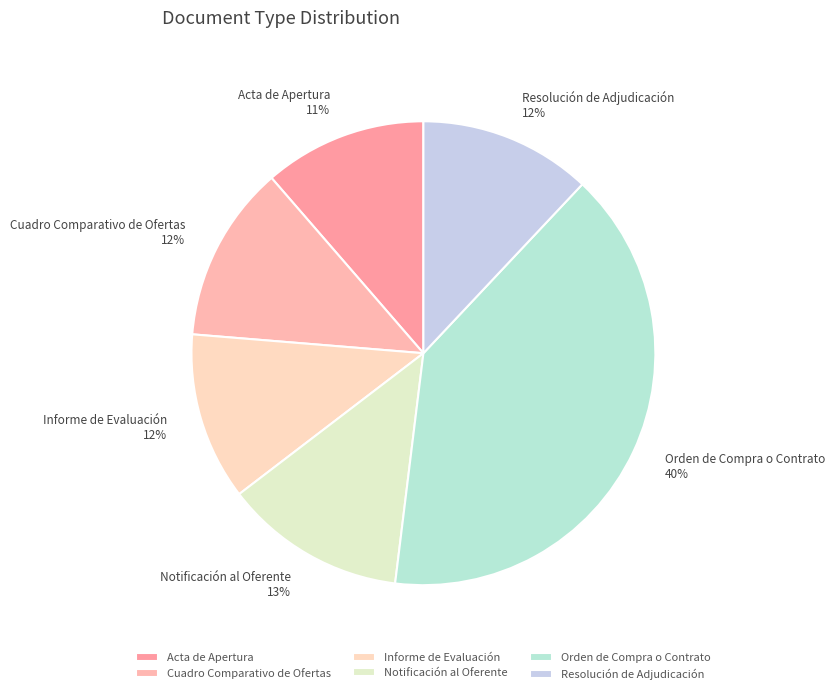

How many slices are in this pie chart?

6